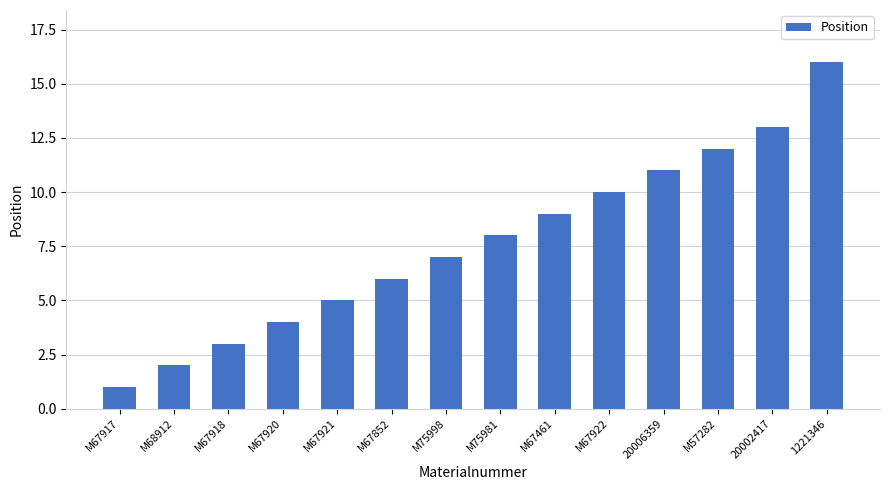

List the labels in order of value, largest first.

1221346, 20002417, M57282, 20006359, M67922, M67461, M75981, M75998, M67852, M67921, M67920, M67918, M68912, M67917